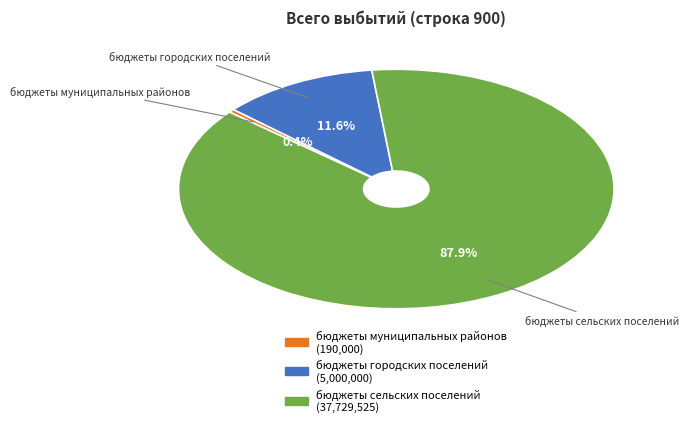

Which has a higher value, бюджеты сельских поселений or бюджеты городских поселений?

бюджеты сельских поселений